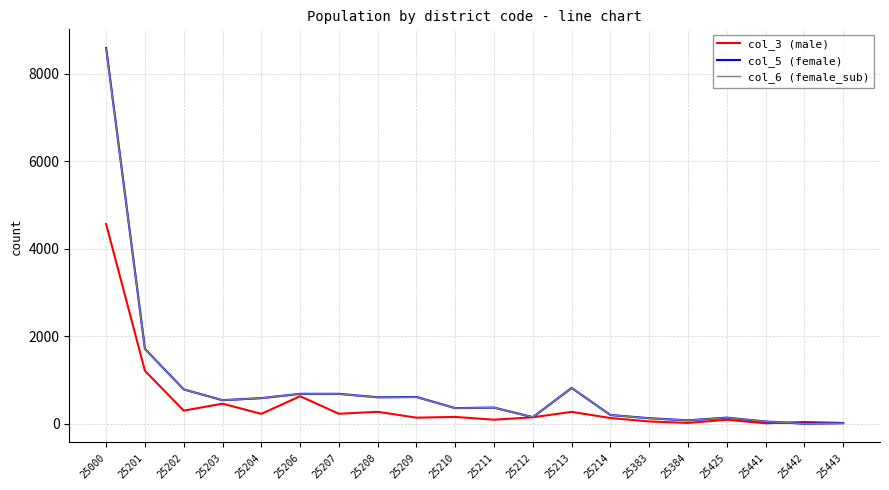

Which series changed the most between 25214 and 25383?

col_3 (male)